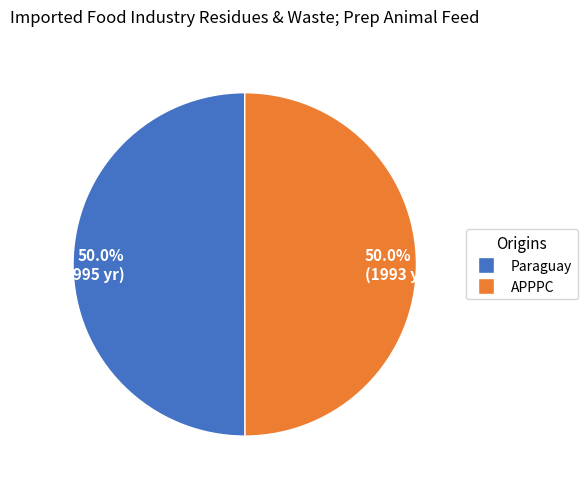

What percentage is NOT represented by Paraguay?

50.0%